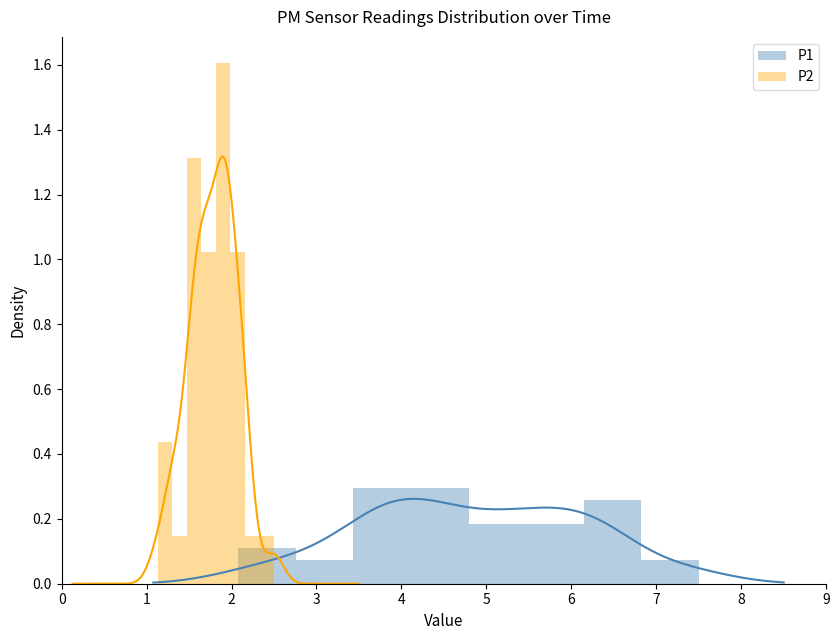

Reading right to left, extract all data points from this chart.

P1: 0.1	0.3	0.2	0.2	0.3	0.3	0.1	0.1
P2: 0.1	0.1	1.0	1.6	1.0	1.3	0.1	0.4